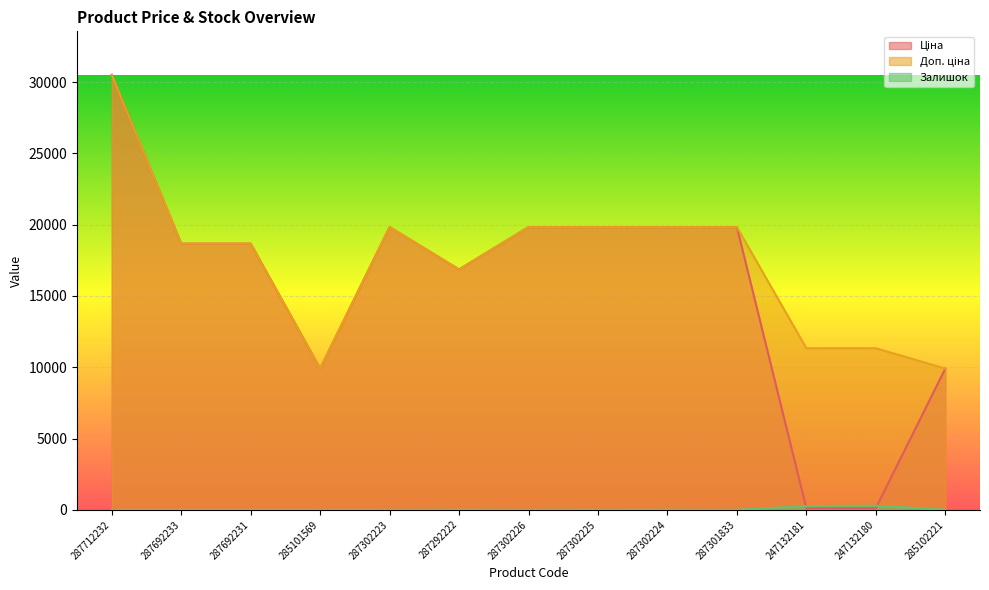

How many interior local peaks does the Ціна series have?

1